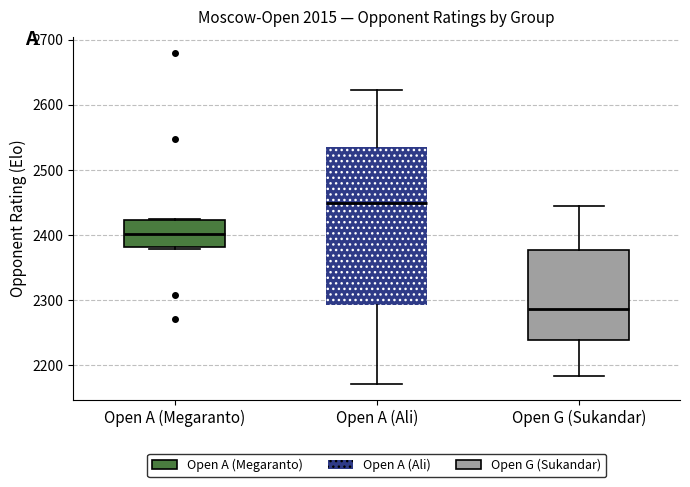

Which box's median line is the lowest?

Open G (Sukandar)